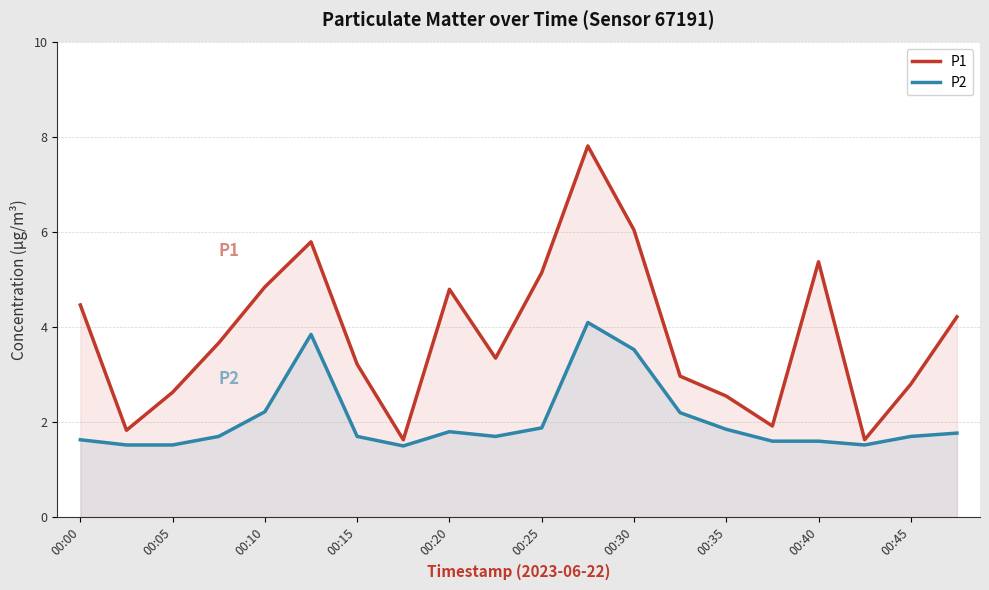

Which series has the widest spread of values?

P1